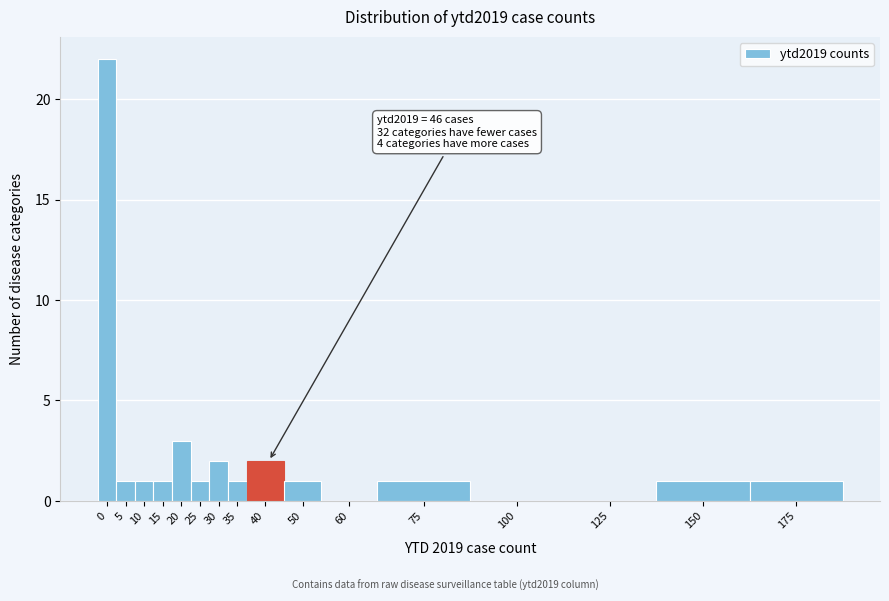

Reading left to right, transcribe all the data shown in this chart.

0=22	5=1	10=1	15=1	20=3	25=1	30=2	35=1	40=2	50=1	60=0	75=1	100=0	125=0	150=1	175=1